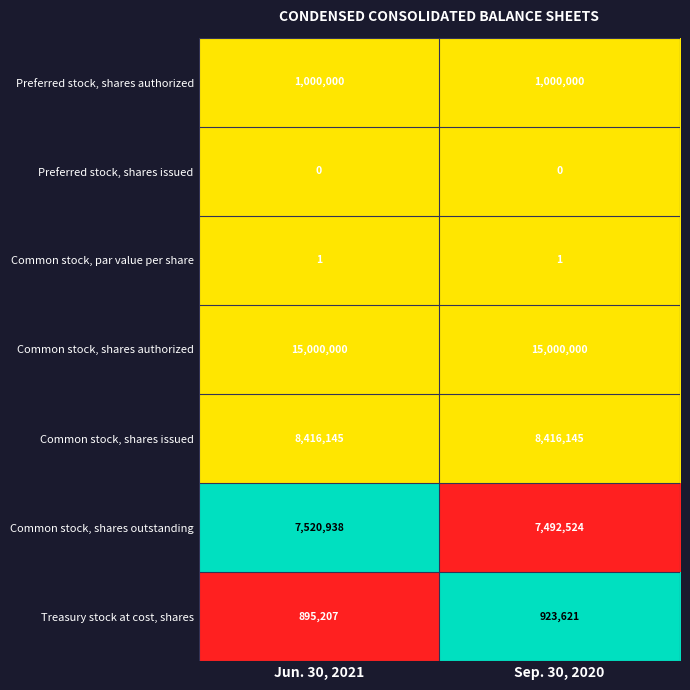

Which series has the largest total across all categories?

Common stock, shares authorized